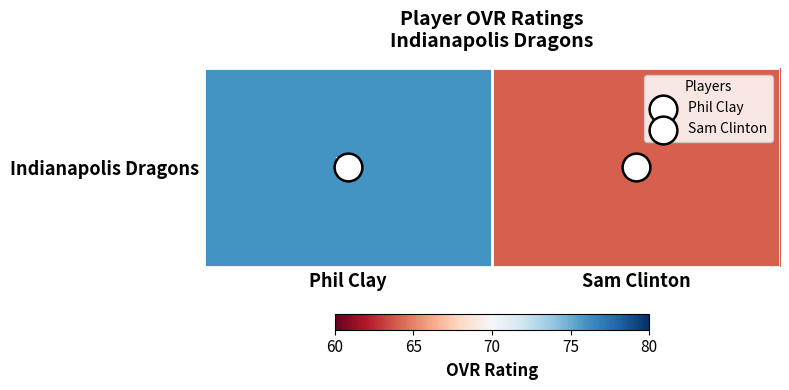

Reading left to right, what are all the values shown in this chart?

Phil Clay=76	Sam Clinton=64